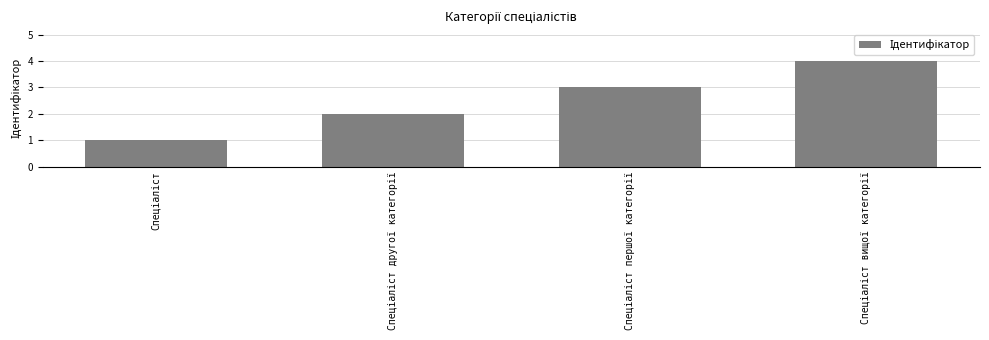

What is the greatest value displayed?

4